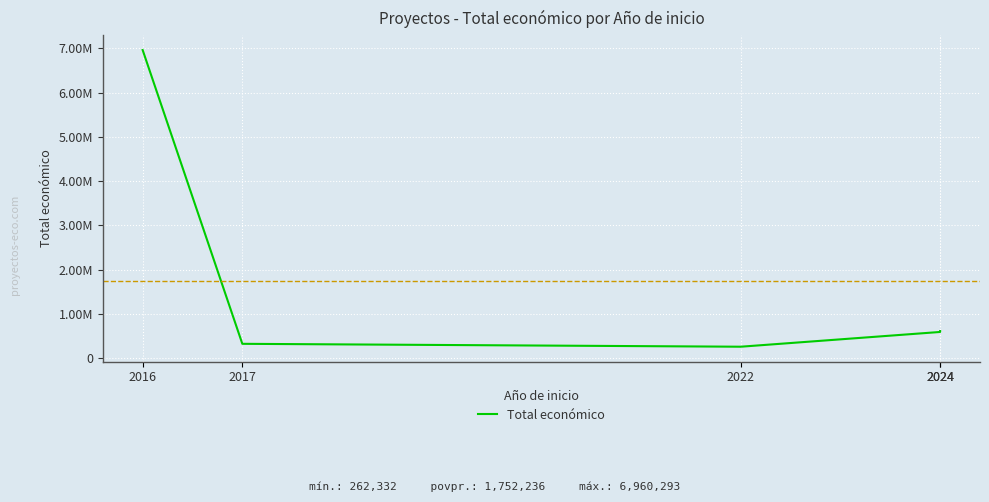

What is the value of the 3rd point from the left?

262332